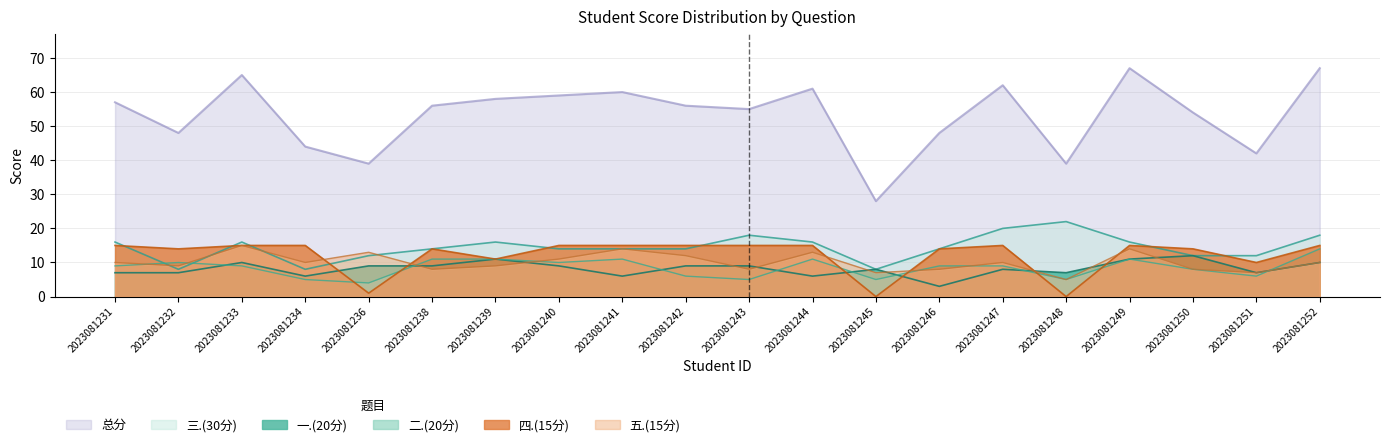

How many 二.(20分) values are between 6 and 11?

14